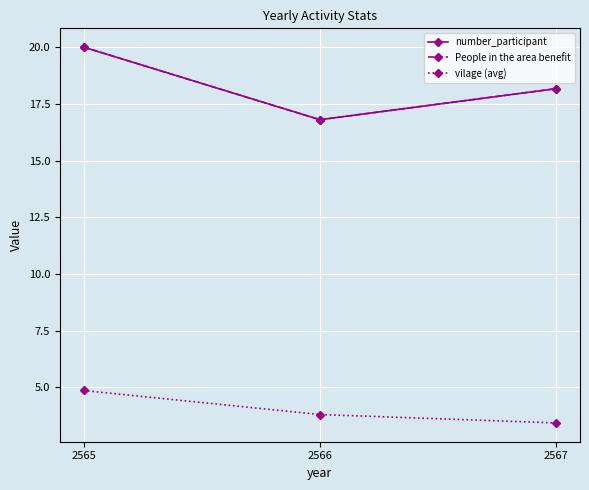

Is it true that number_participant equals 31.4 at 2565?

False